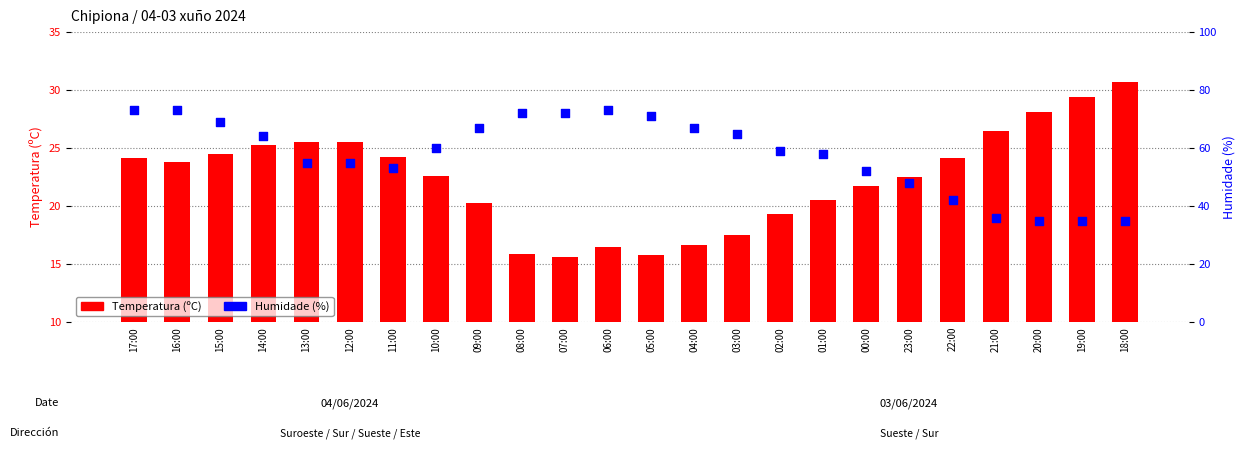

Which series has the largest total across all categories?

Humidade (%)